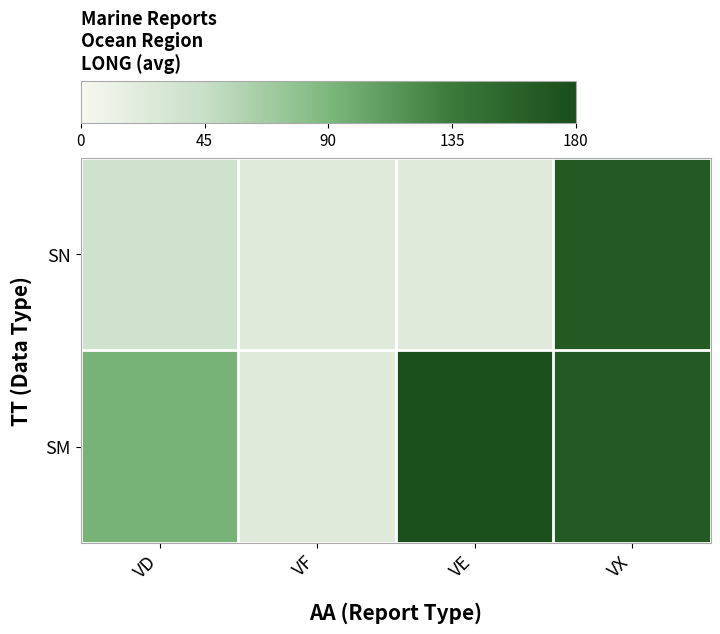

Rank the series by their maximum value, from highest to lowest.

SM, SN